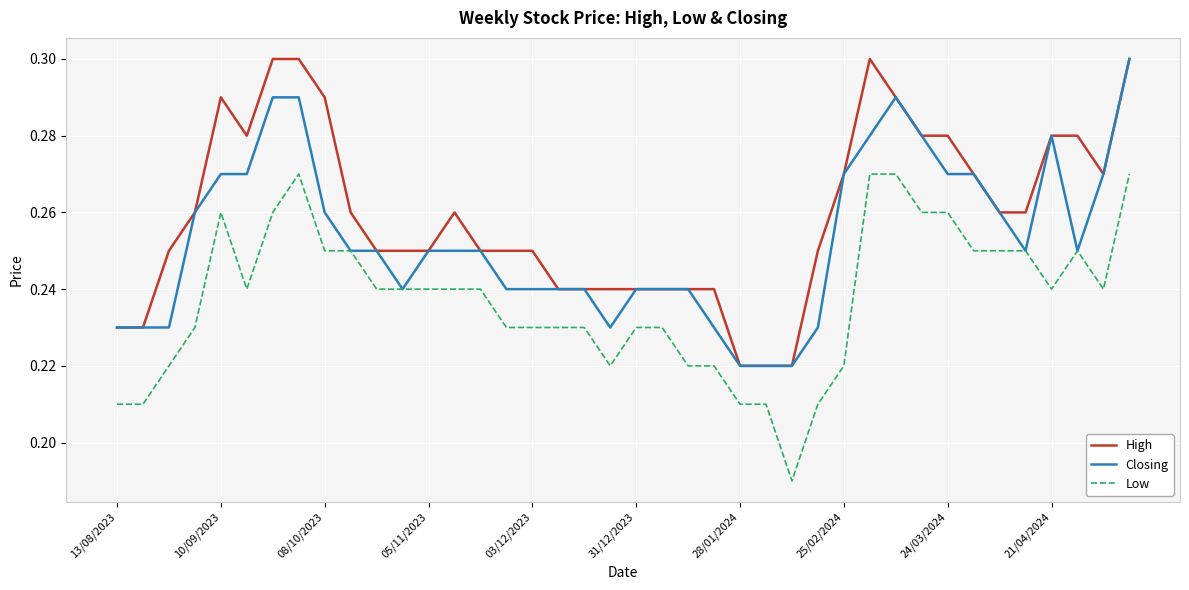

Rank the series by their average value, from highest to lowest.

High, Closing, Low